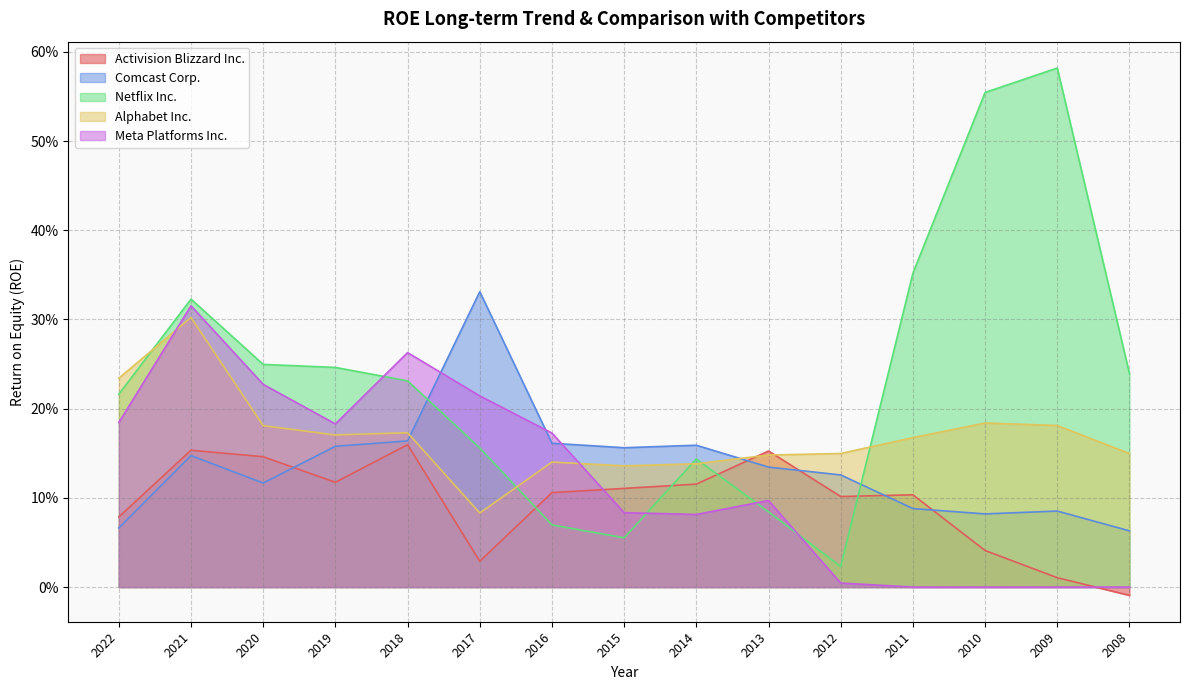

At which label is Comcast Corp. closest to 0?

2008